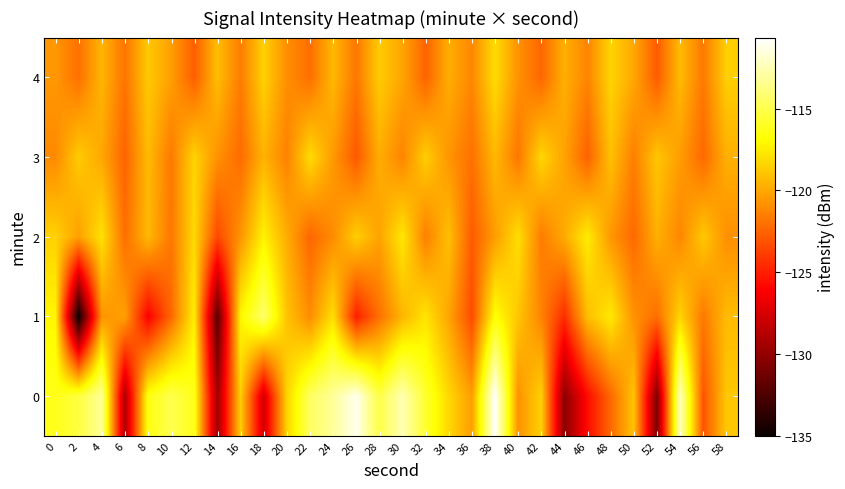

At which category is the sum across all series the highest?

38